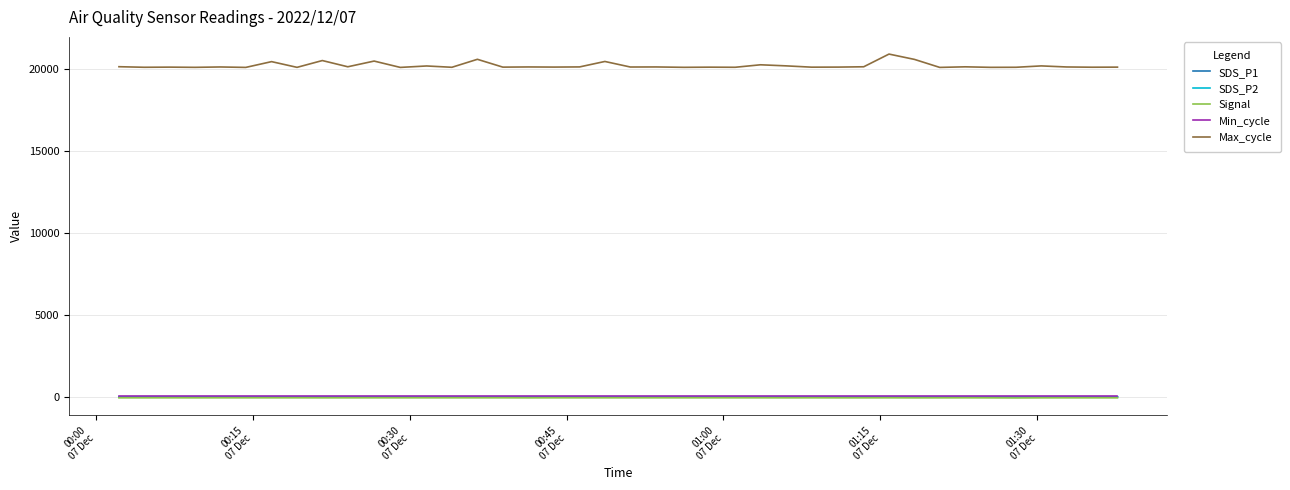

Which series has the widest spread of values?

Max_cycle